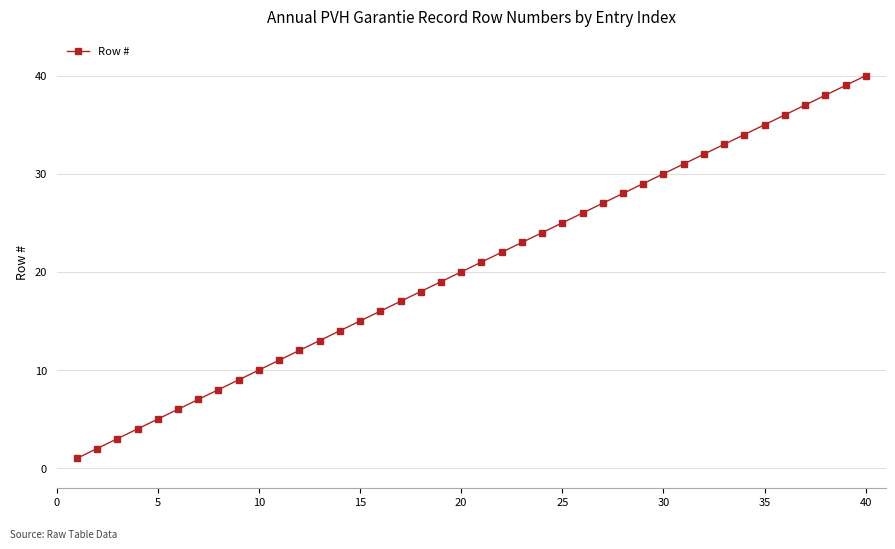

What is the greatest value displayed?

40